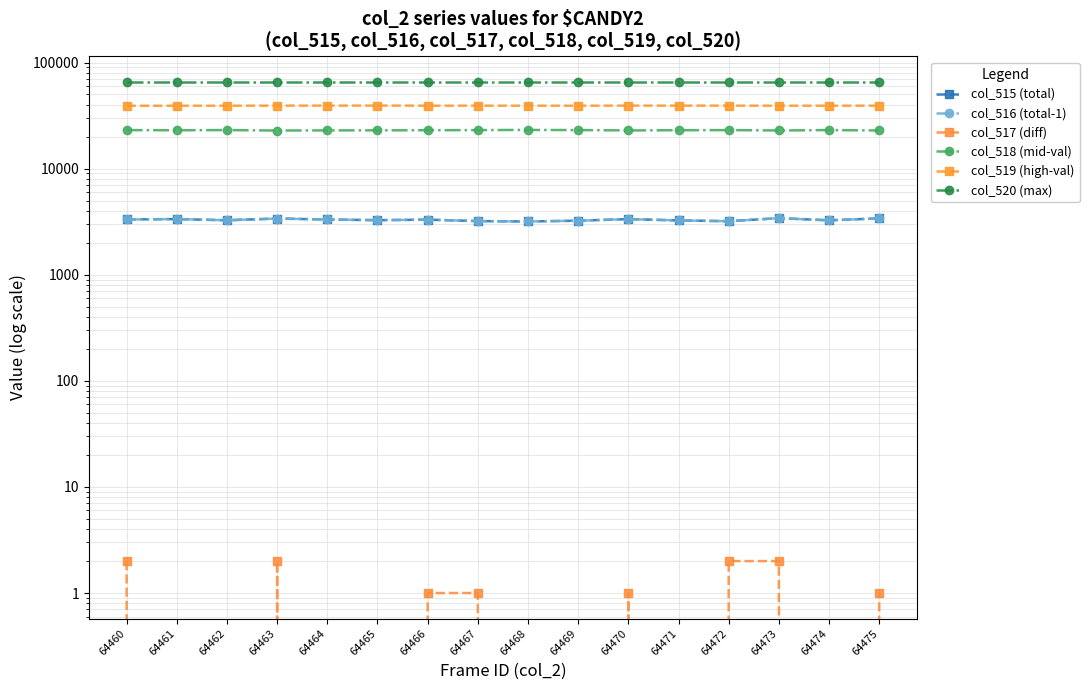

Between 64468 and 64471, which series saw the biggest shift?

col_518 (mid-val)